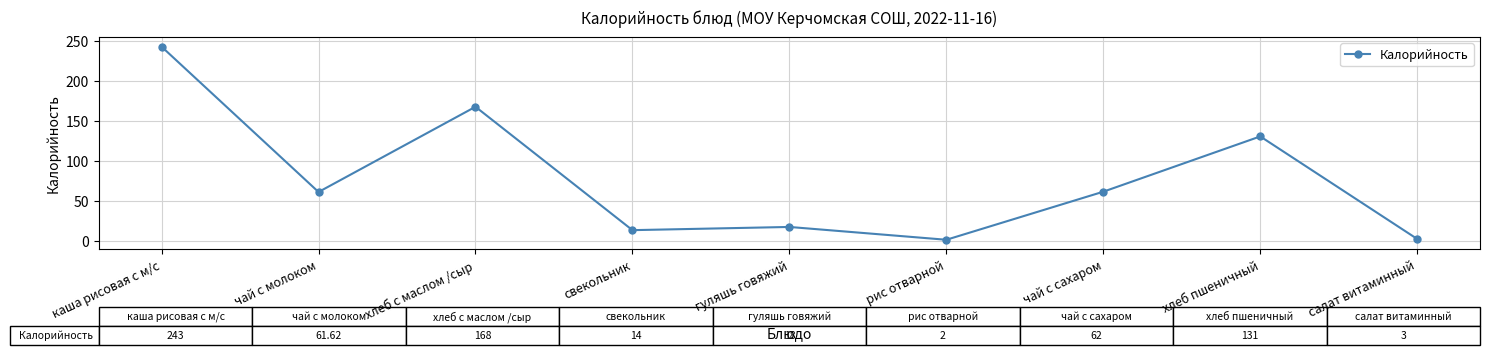

Where is the data nearest to the value 122?

хлеб пшеничный